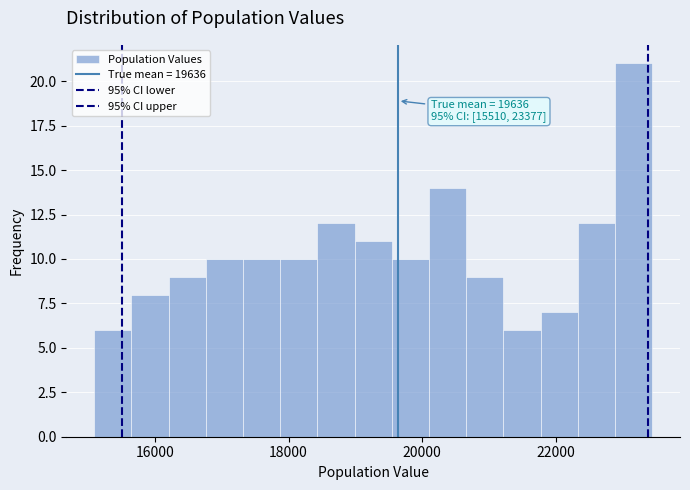

Around what value on the x-axis is the tallest bar? Give the approximate position of its centre, as read against the axis.

23200